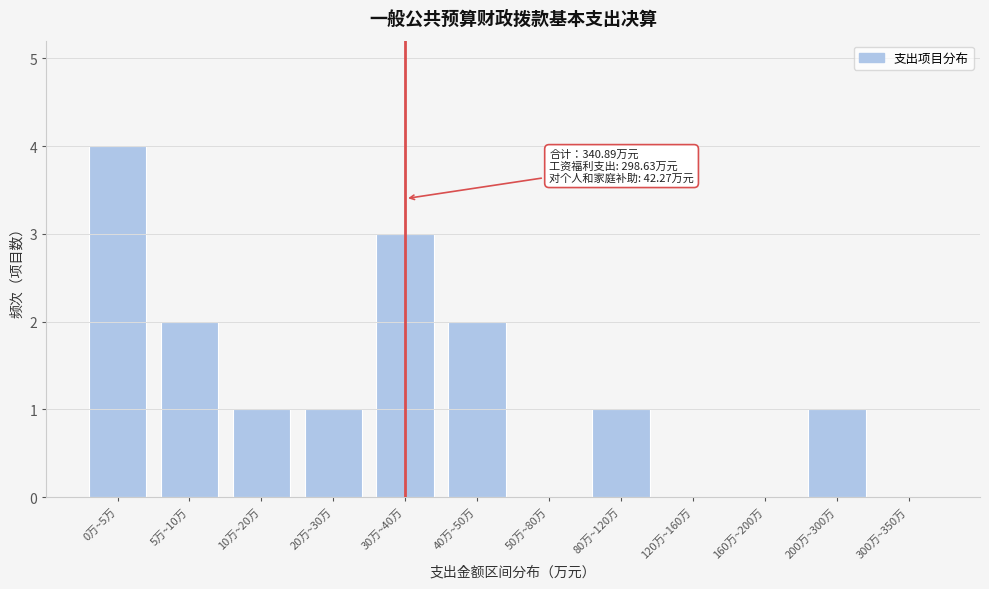

Reading left to right, extract all data points from this chart.

0万~5万=4	5万~10万=2	10万~20万=1	20万~30万=1	30万~40万=3	40万~50万=2	50万~80万=0	80万~120万=1	120万~160万=0	160万~200万=0	200万~300万=1	300万~350万=0